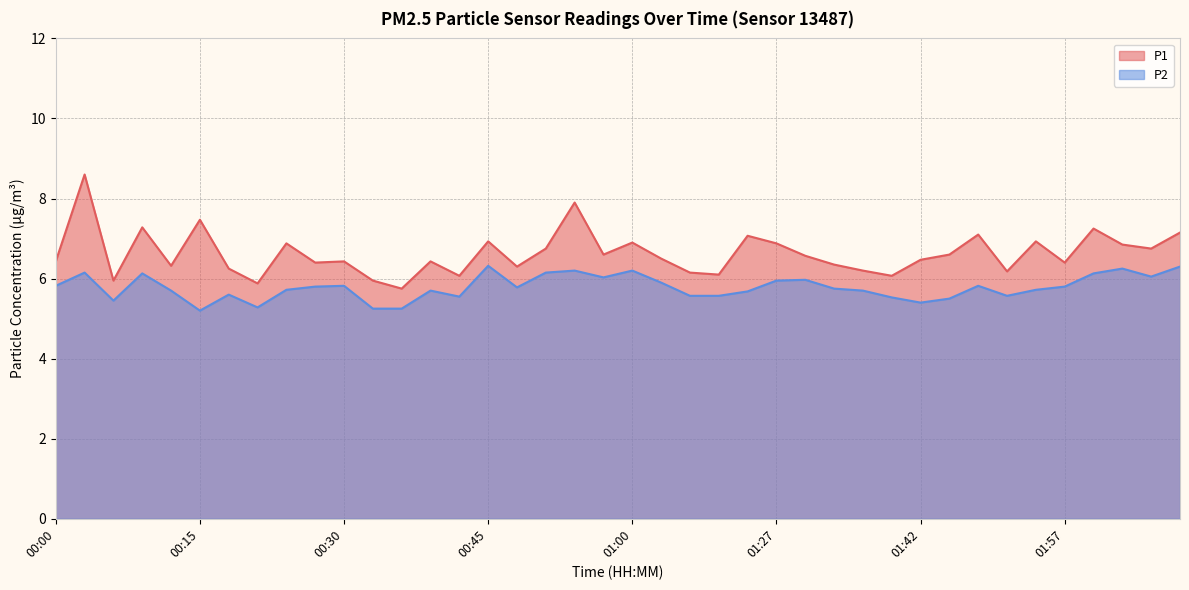

Rank the series at 01:27 from highest to lowest value.

P1, P2